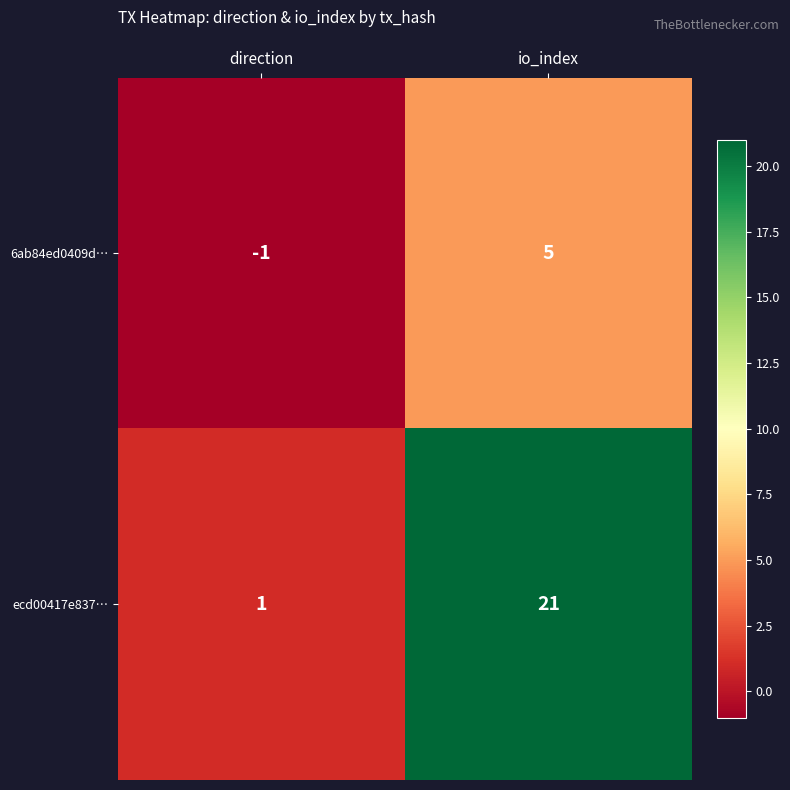

List the series in order of their peak value, highest first.

ecd00417e837…, 6ab84ed0409d…